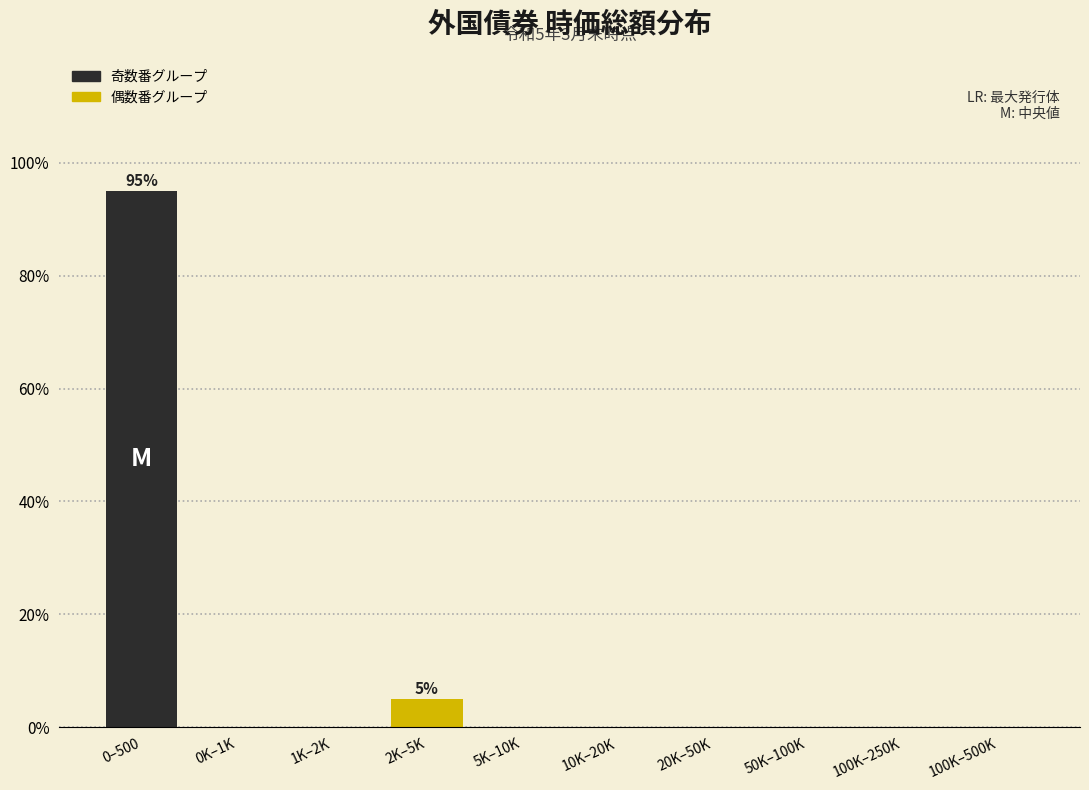

Reading right to left, what are all the values shown in this chart?

100K–500K=0	100K–250K=0	50K–100K=0	20K–50K=0	10K–20K=0	5K–10K=0	2K–5K=5	1K–2K=0	0K–1K=0	0–500=95